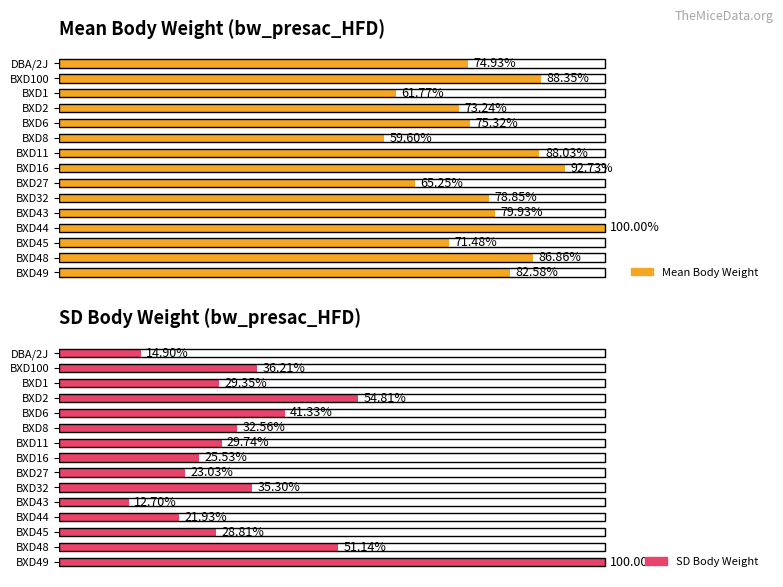

Which series has the largest total across all categories?

Mean Body Weight